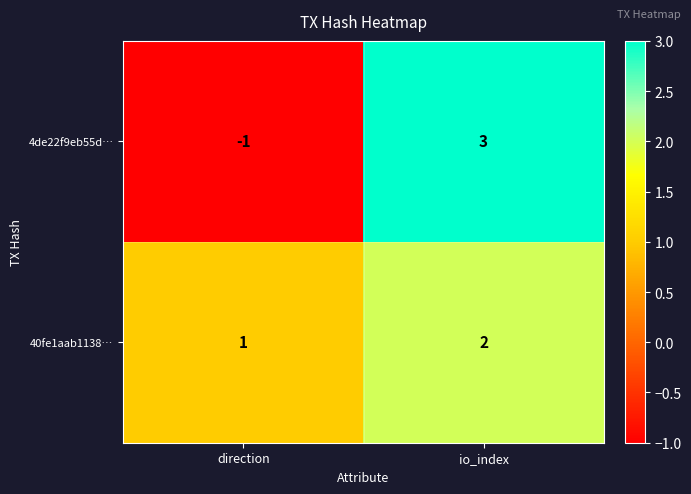

Between direction and io_index, which series saw the biggest shift?

4de22f9eb55d…